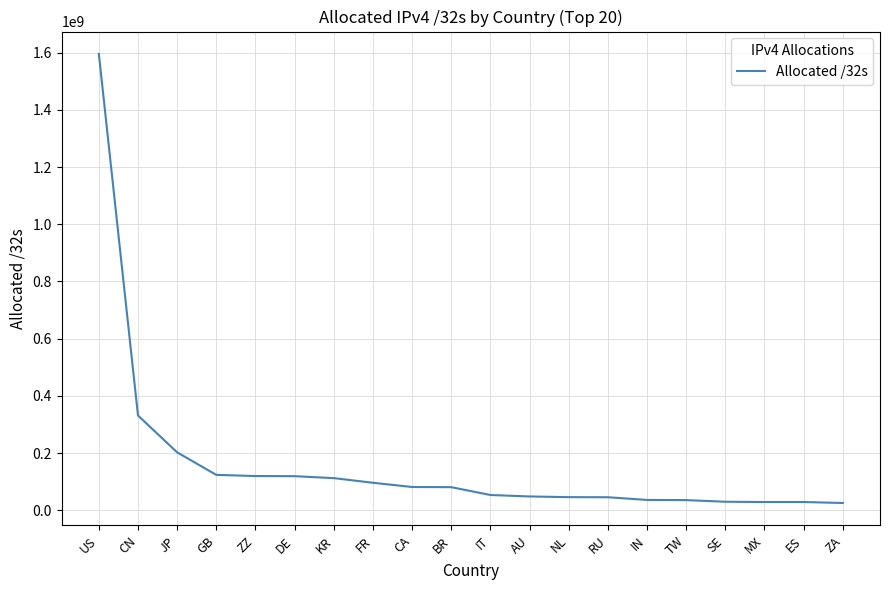

At which label is the value closest to 810350272?

CN